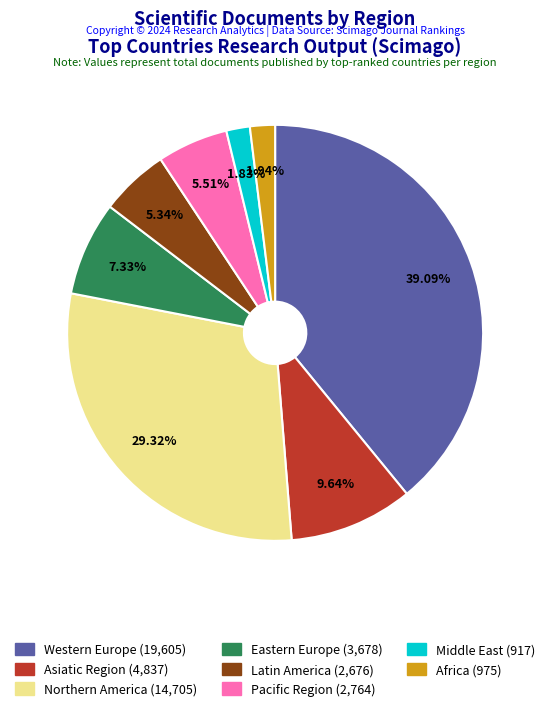

Which slice is the largest?

Western Europe